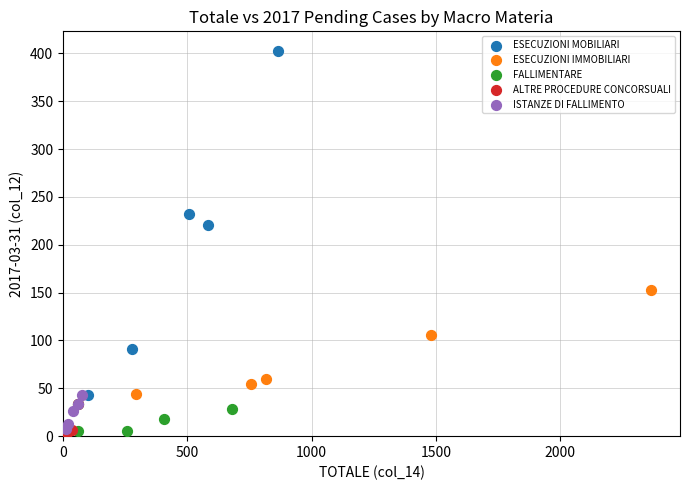

Which series reaches the maximum Y coordinate?

ESECUZIONI MOBILIARI